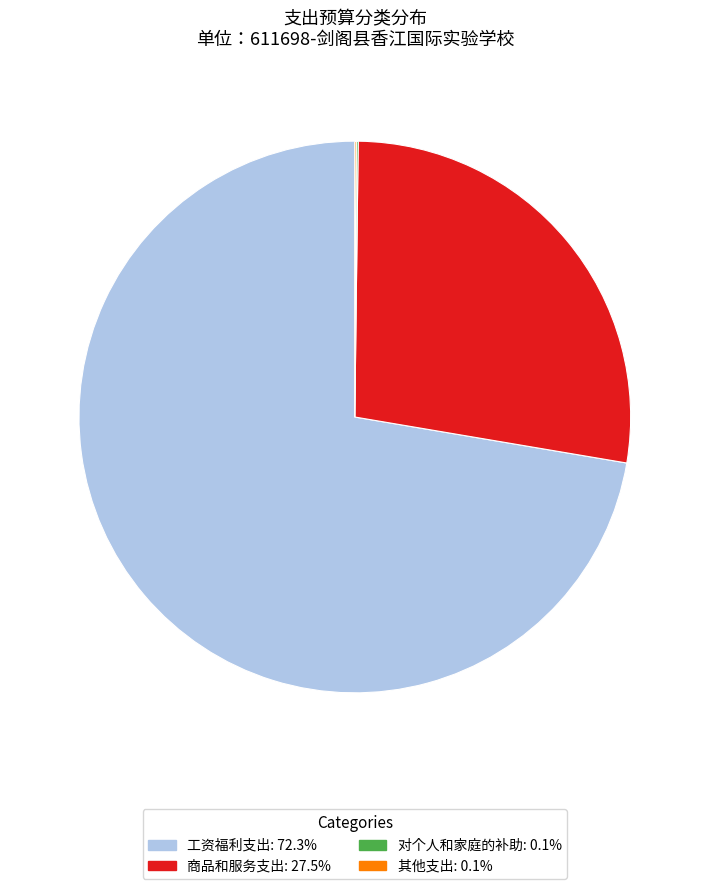

Combined, do 商品和服务支出: 27.5% and 工资福利支出: 72.3% account for over 50%?

Yes